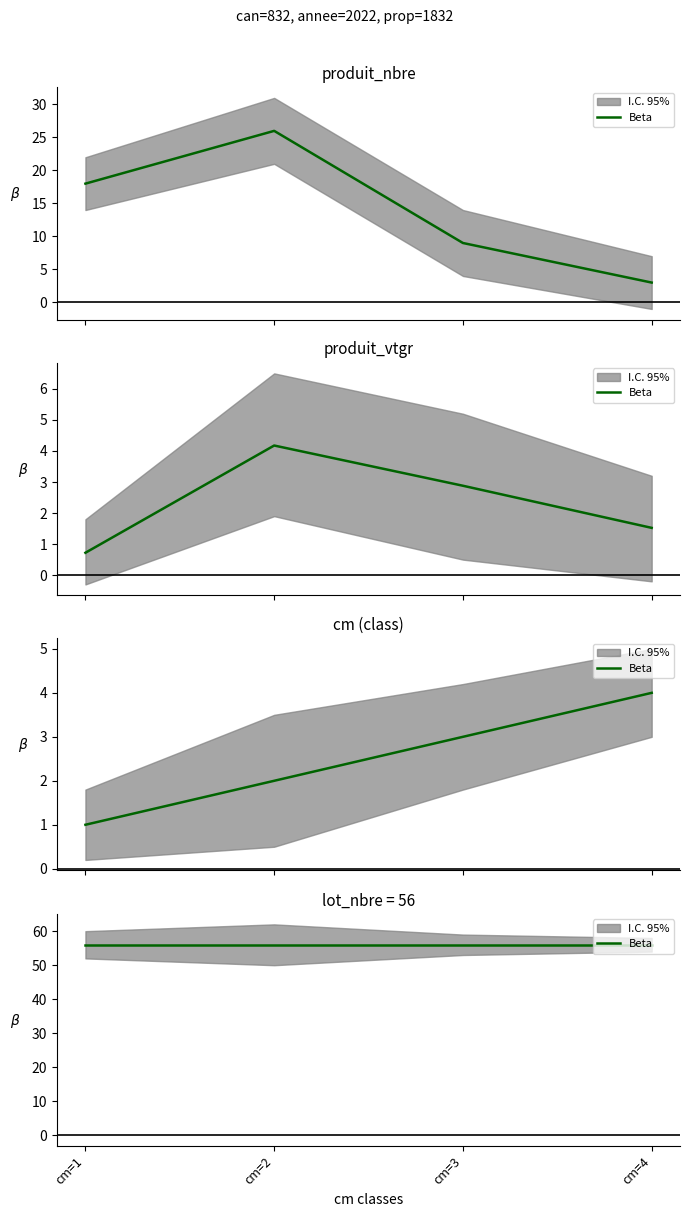

What is the average value of the produit_vtgr series?

2.3